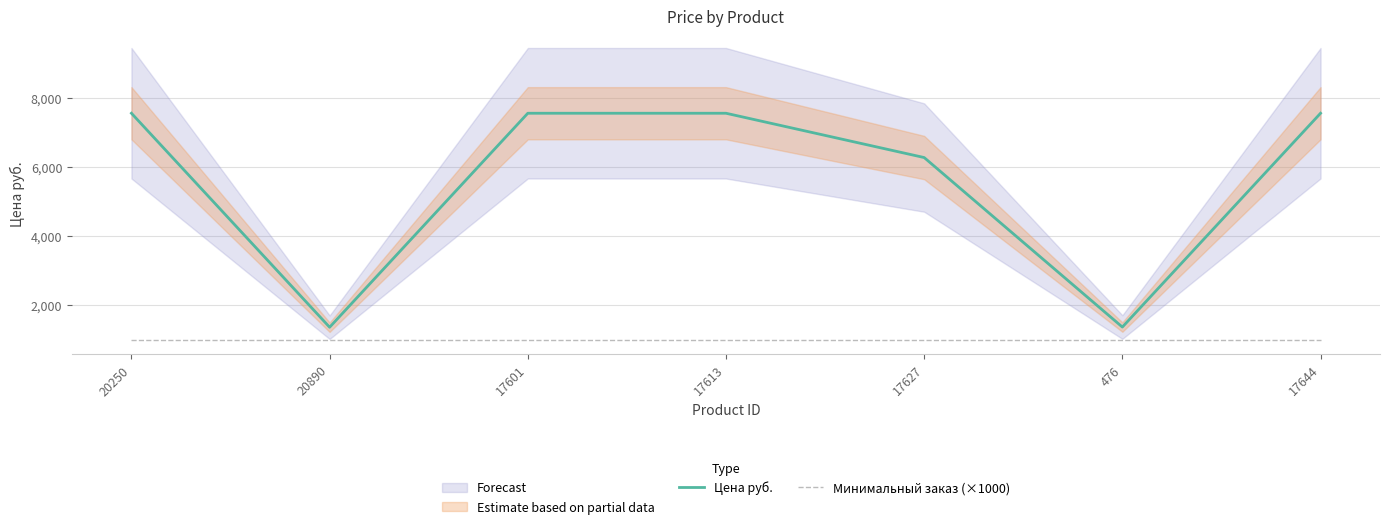

What is the label of the 1st point from the left?

20250